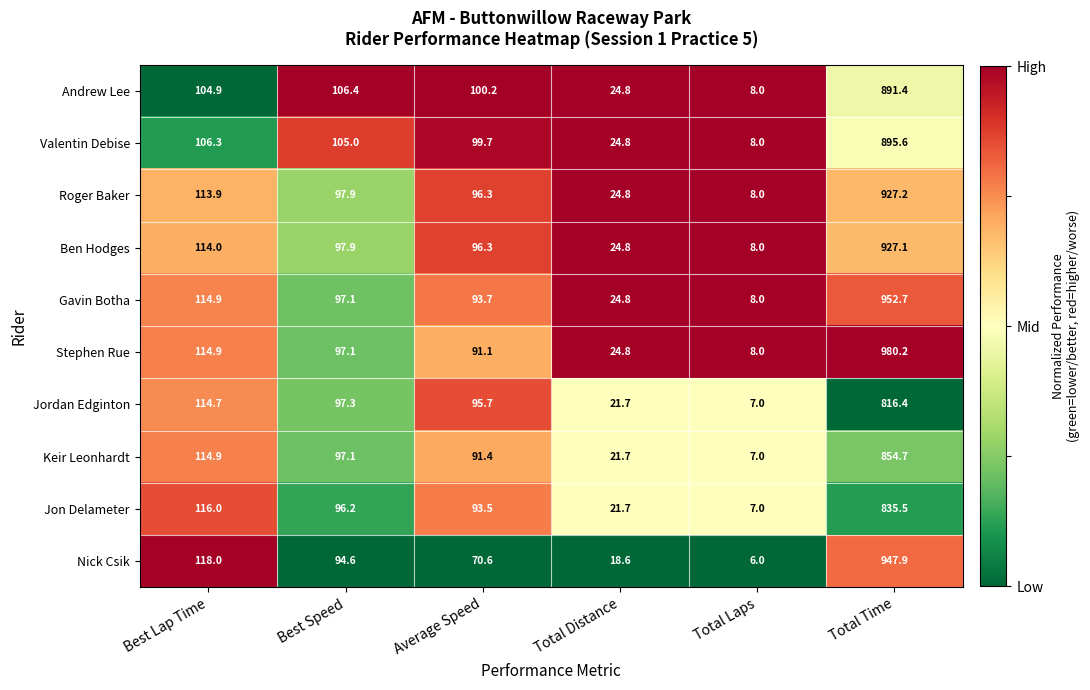

What is the minimum value for Gavin Botha?

8.0